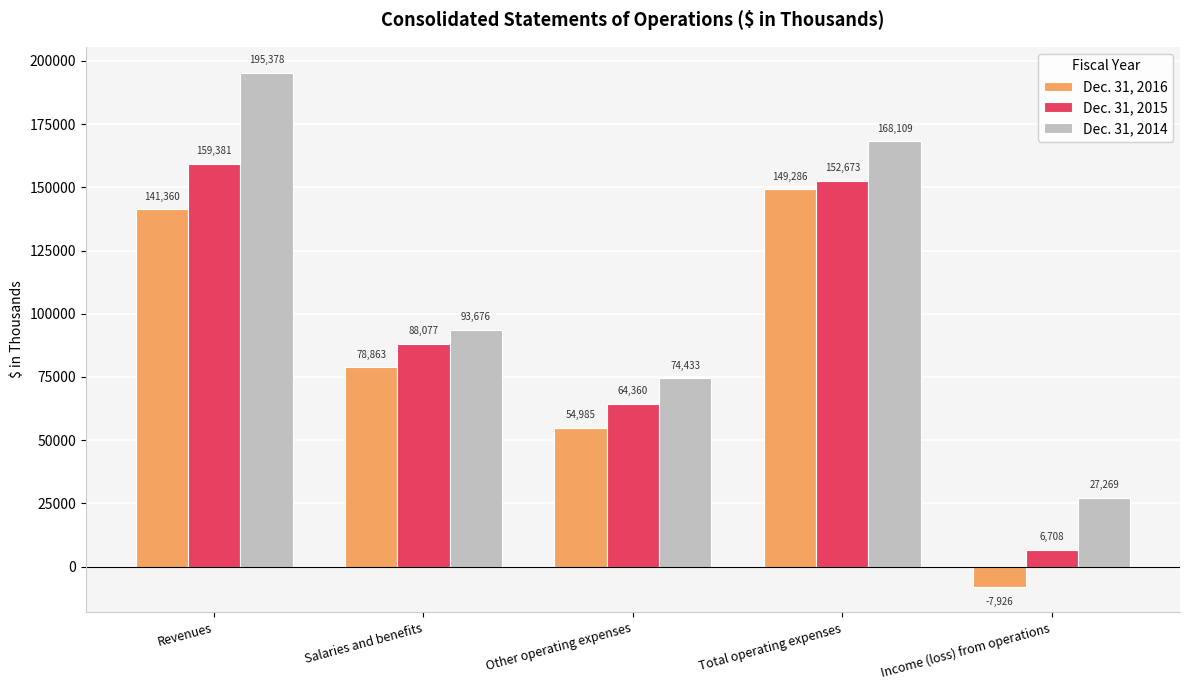

Rank the categories by Dec. 31, 2016 value from highest to lowest.

Total operating expenses, Revenues, Salaries and benefits, Other operating expenses, Income (loss) from operations